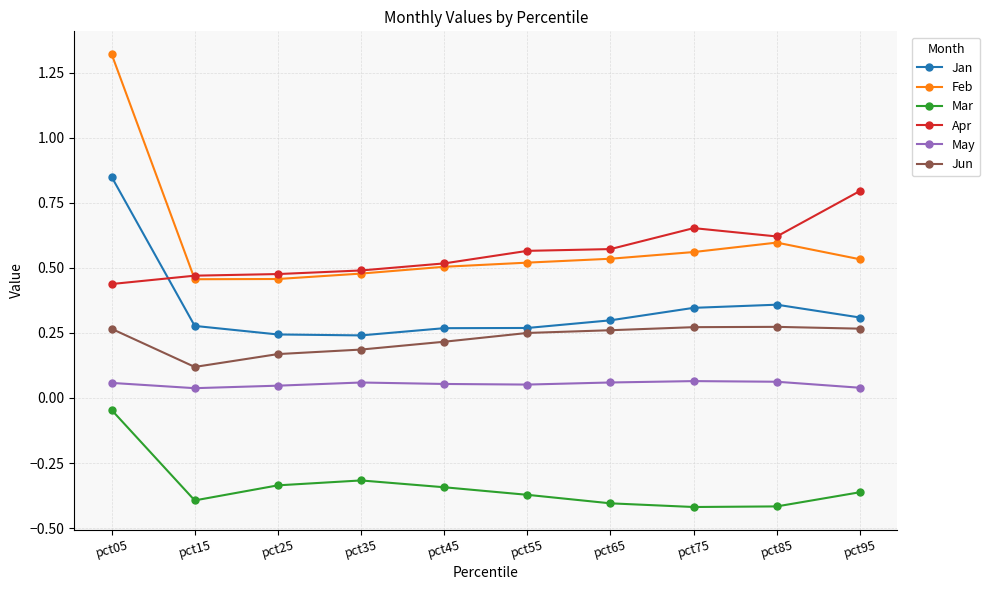

Which series has the widest spread of values?

Feb